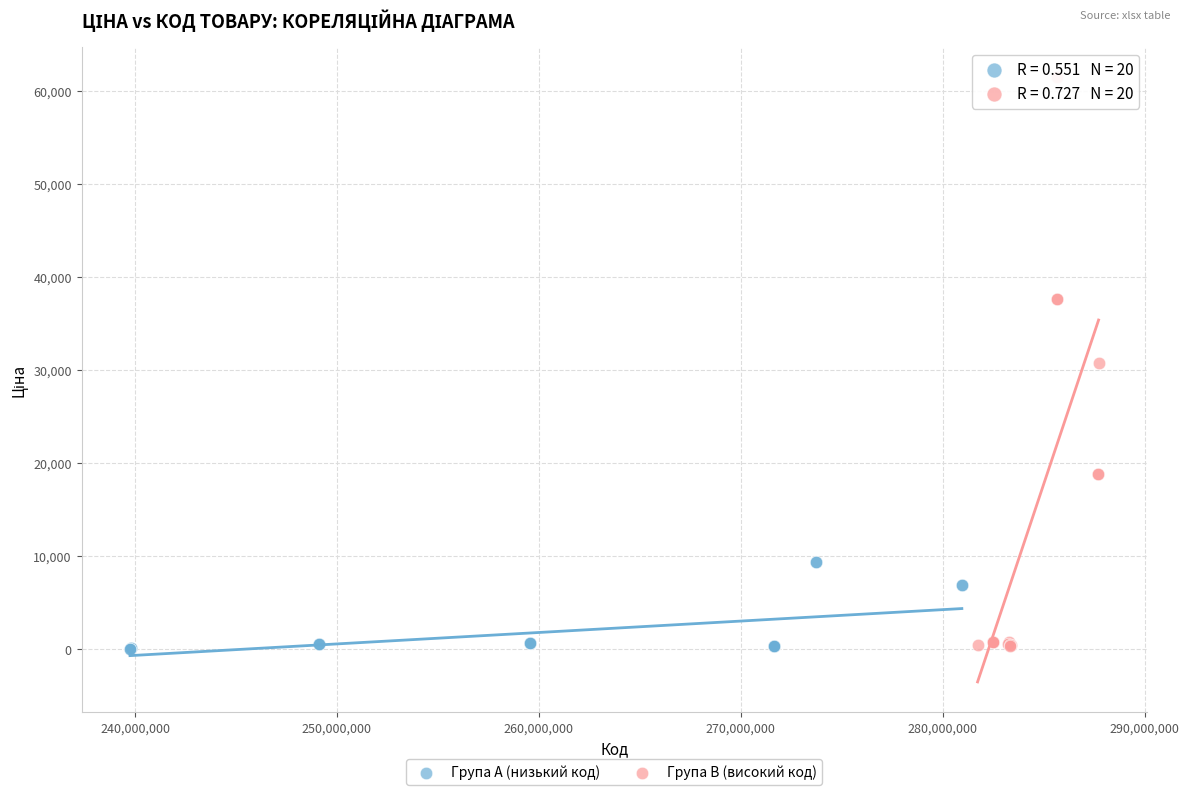

Which series has the widest spread of Y values?

Група B (високий код)